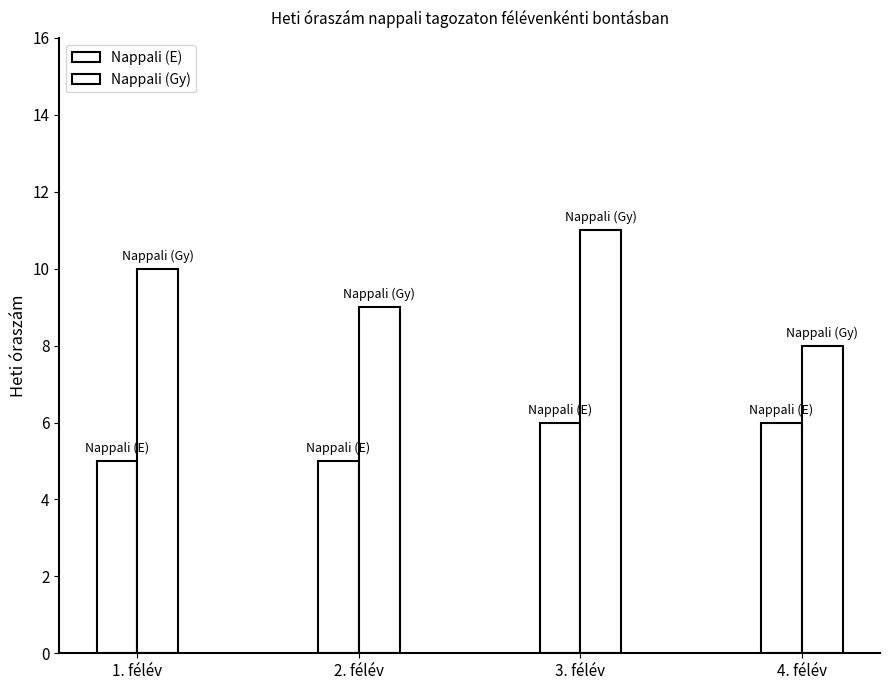

How many values in the Nappali (E) series are below 6?

2